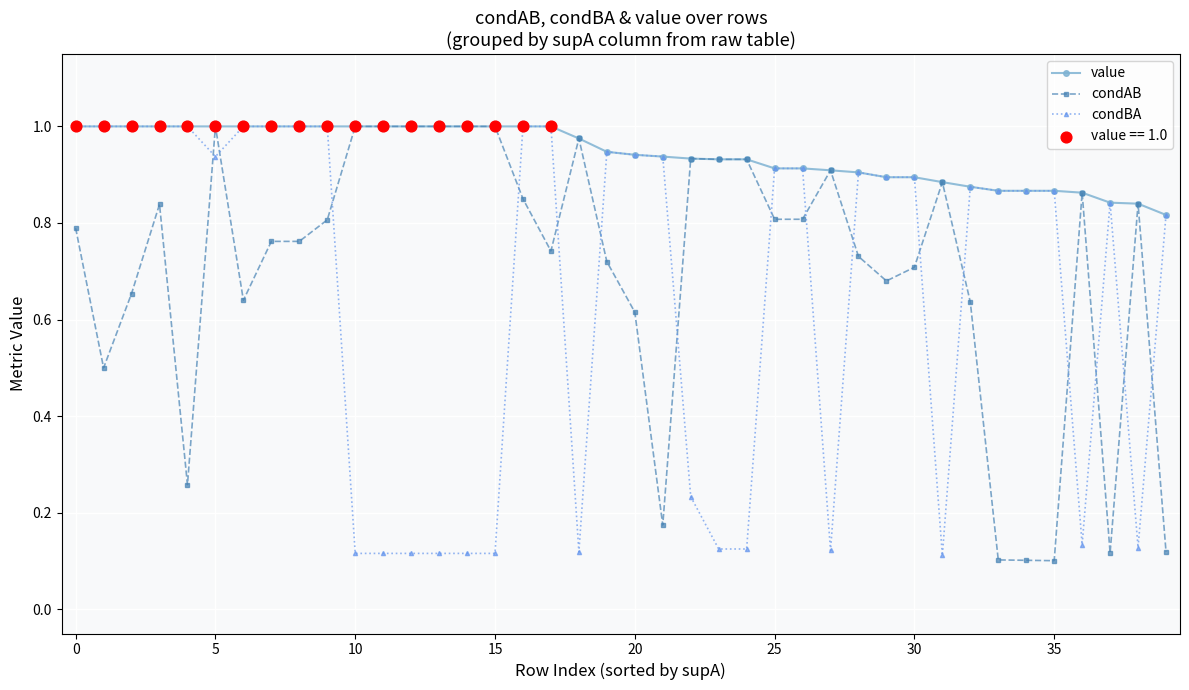

Which series has the largest total across all categories?

value